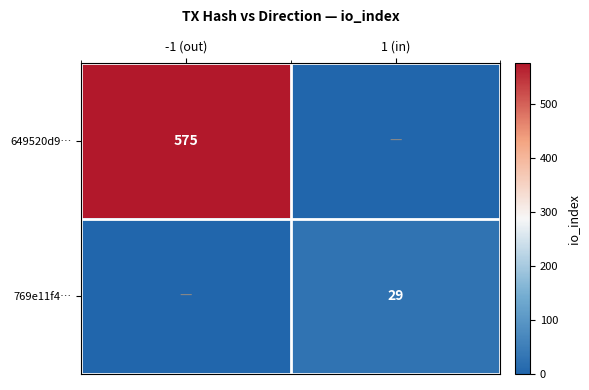

True or false: 649520d9… has a value of 754 at -1 (out).

False